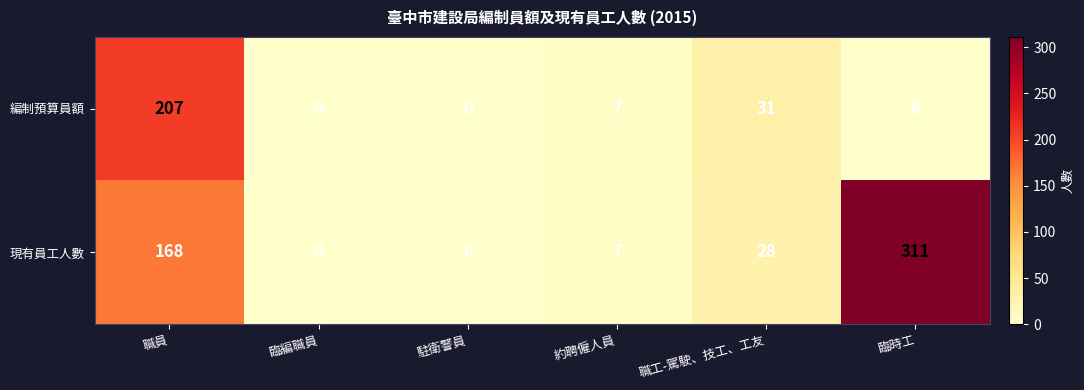

Which series changed the most between 約聘僱人員 and 臨時工?

現有員工人數